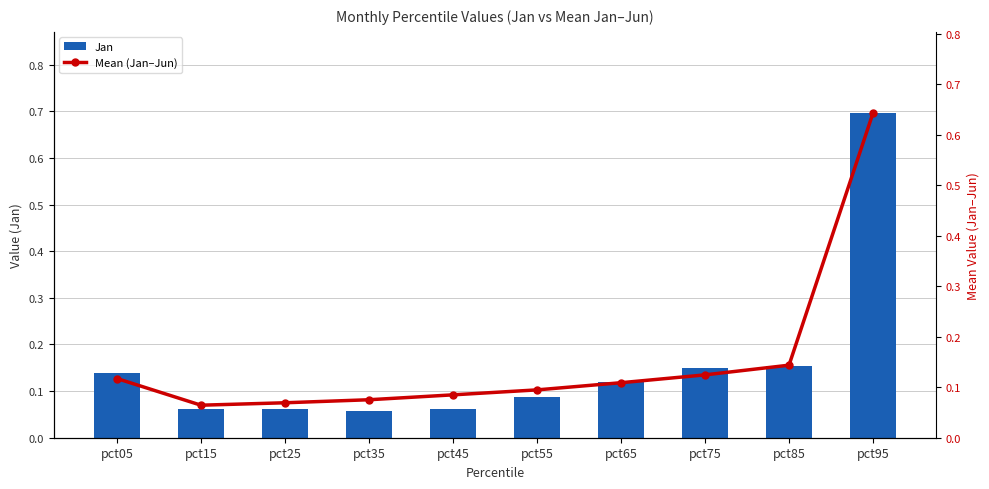

What is the value of the Jan bar at the 7th from the left?

0.1